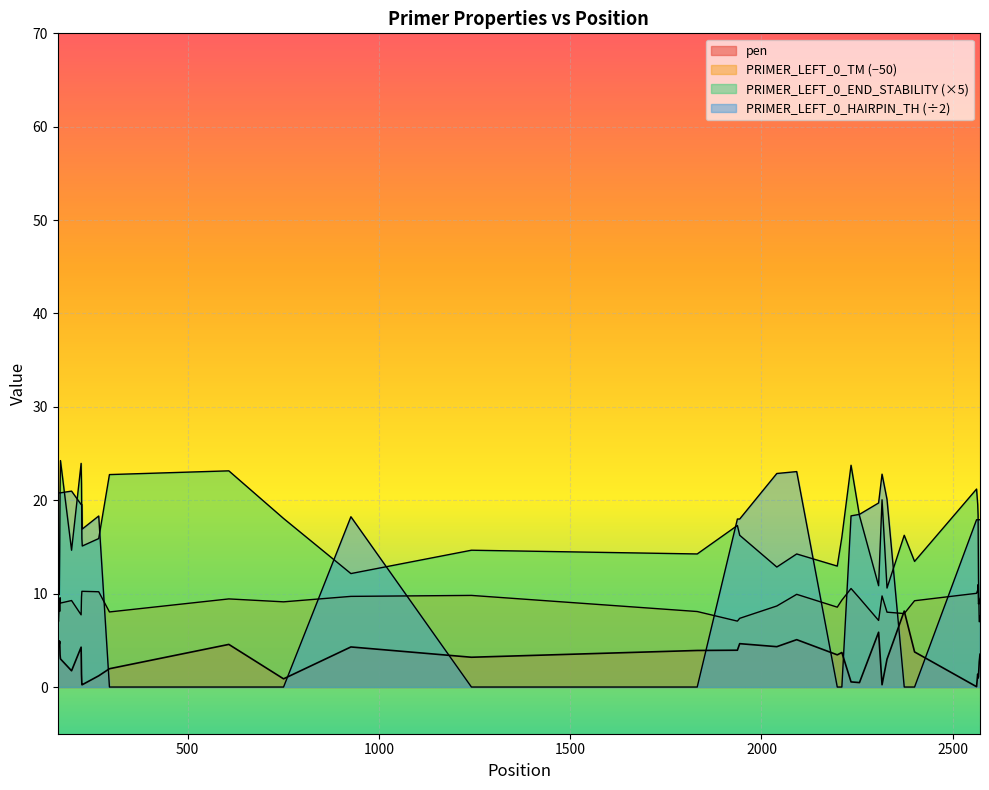

Reading left to right, transcribe all the data shown in this chart.

pen: 3.6	4.8	5.0	4.9	4.6	4.9	3.4	3.0	1.7	4.3	1.4	0.2	0.2	1.2	2.0	4.6	0.9	4.3	3.2	3.9	3.9	4.6	4.3	5.1	3.4	3.7	0.5	0.5	5.9	0.2	3.0	8.1	3.8	0.0	1.4	1.0	1.1	2.7	3.1	3.5
PRIMER_LEFT_0_TM: 7.4	7.2	7.0	8.1	9.4	8.1	9.6	9.0	9.3	7.7	9.6	10.2	10.2	10.2	8.0	9.4	9.1	9.7	9.8	8.1	7.1	7.4	8.7	9.9	8.6	9.3	10.5	9.5	7.1	9.8	8.0	7.9	9.2	10.0	10.4	11.0	8.9	9.3	8.9	9.5
PRIMER_LEFT_0_END_STABILITY: 17.1	13.7	11.4	11.2	9.9	14.5	21.3	24.2	14.7	23.9	21.8	15.9	15.1	15.9	22.8	23.1	18.1	12.2	14.7	14.2	17.3	16.2	12.8	14.2	12.9	16.1	23.8	18.4	10.8	20.0	10.6	16.2	13.4	21.2	19.6	18.4	11.6	7.0	7.0	7.6
PRIMER_LEFT_0_HAIRPIN_TH: 20.8	20.8	20.8	20.8	20.8	20.8	20.8	20.8	21.0	19.5	19.5	19.5	16.9	18.3	0.0	0.0	0.0	18.2	0.0	0.0	18.0	18.0	22.9	23.1	0.0	0.0	18.3	18.5	19.7	22.8	20.1	0.0	0.0	17.9	17.9	17.9	17.9	17.9	17.9	17.9